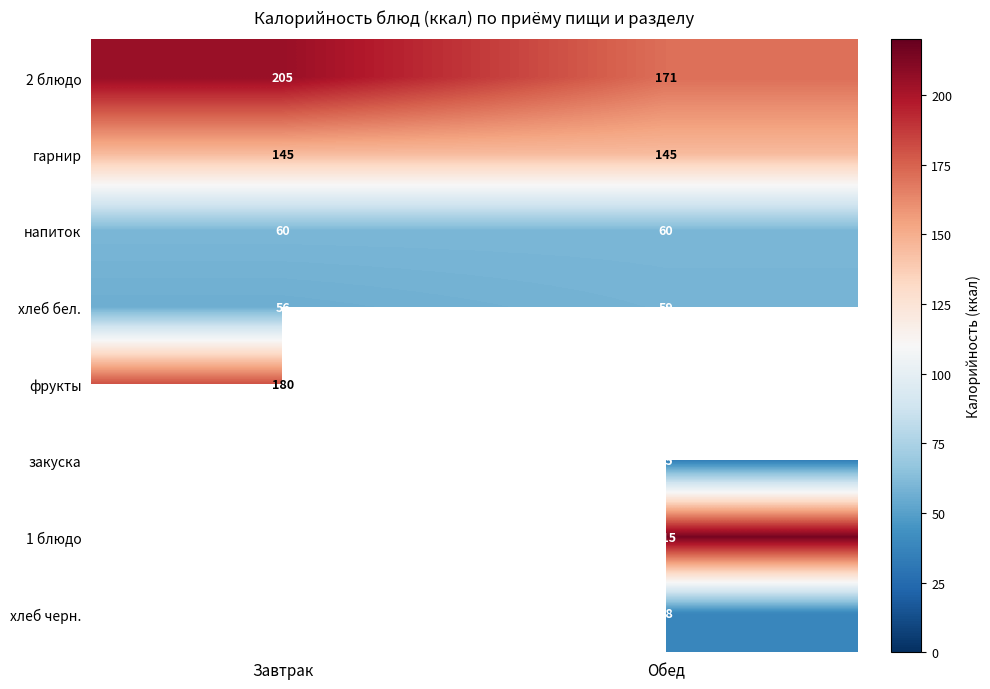

What is the average value of the 2 блюдо series?

188